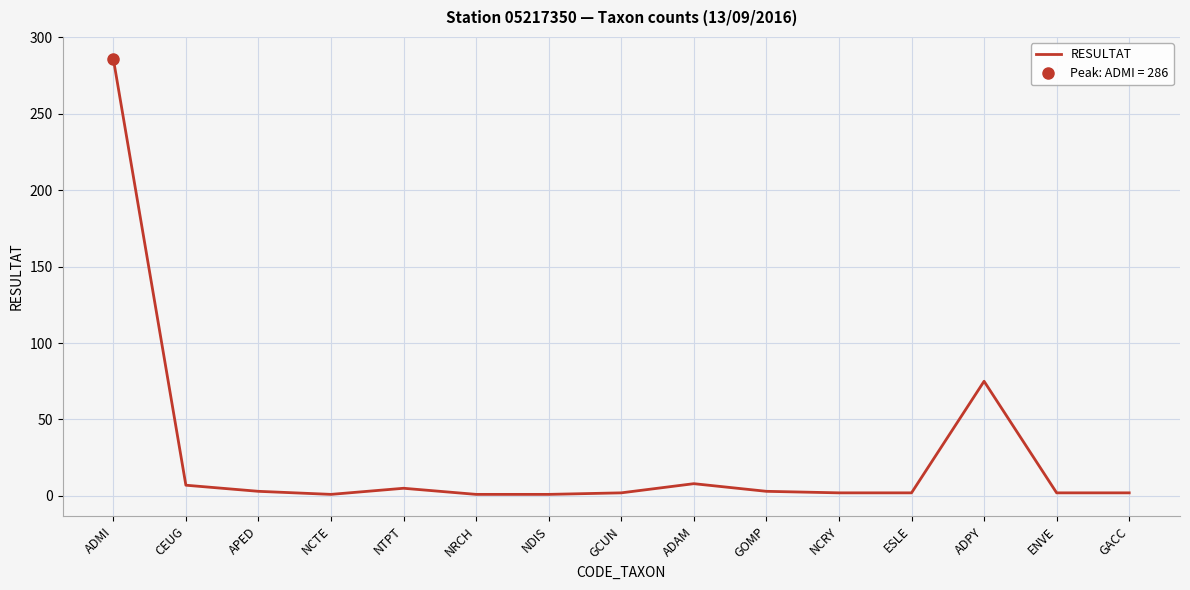

What is the value of the 4th point from the left?

1